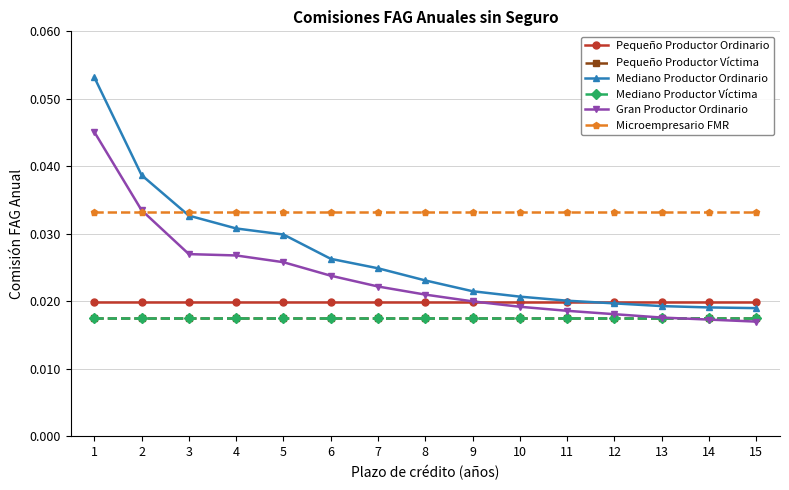

How many lines are shown in the chart?

6